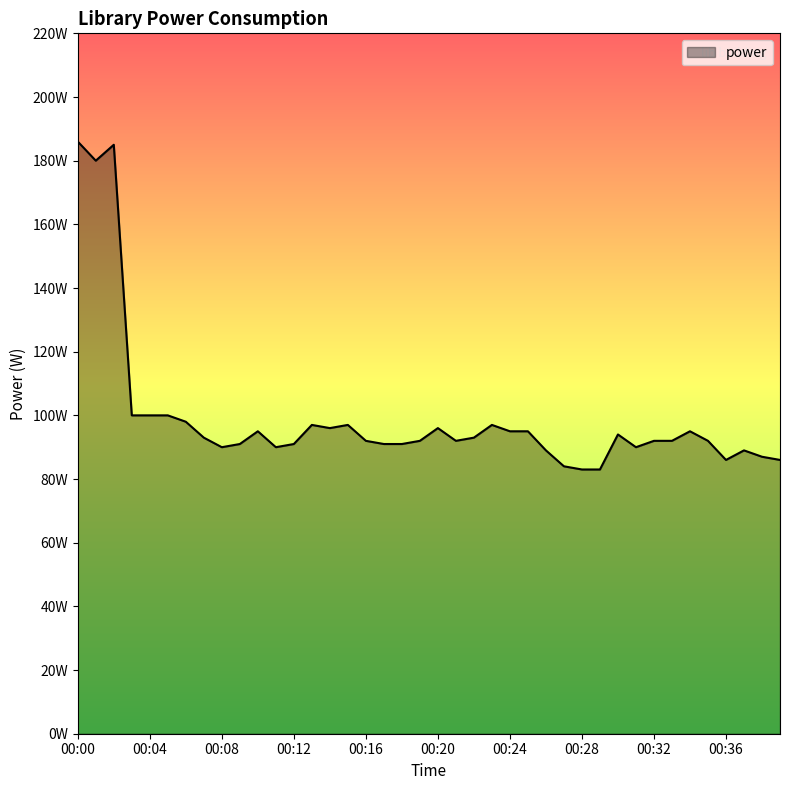

How many values exceed 92?

19